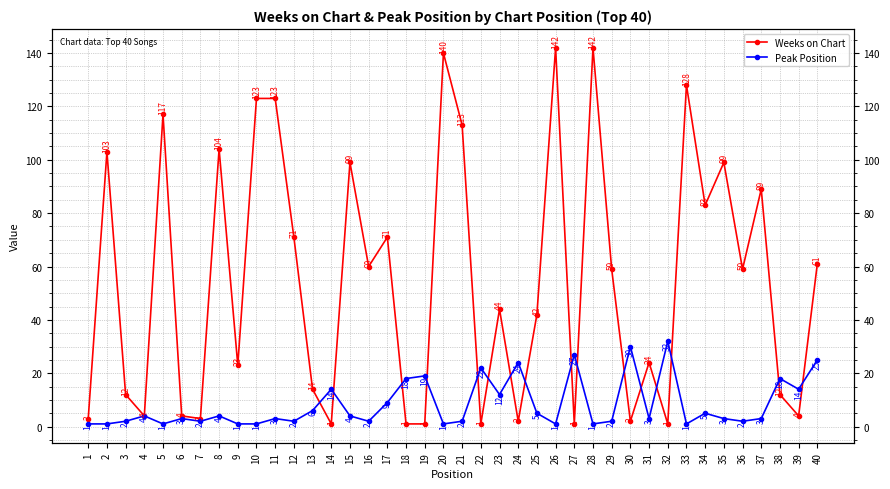

How many data points in Peak Position are above 3?

19